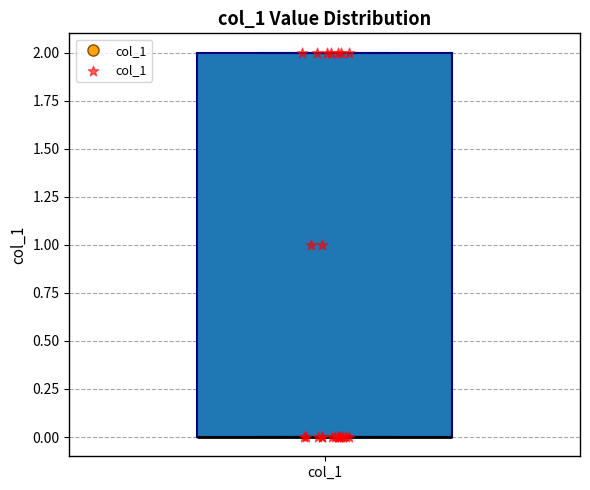

Transcribe this box plot: give where the median line is, the range the box spans, and where the two whiskers end, as read against the y-axis. The values are not printed on the chart, so give them approximately, as read against the axis.

median 0 (drawn on the box's lower edge), box 0 to 2, whiskers 0 to 2